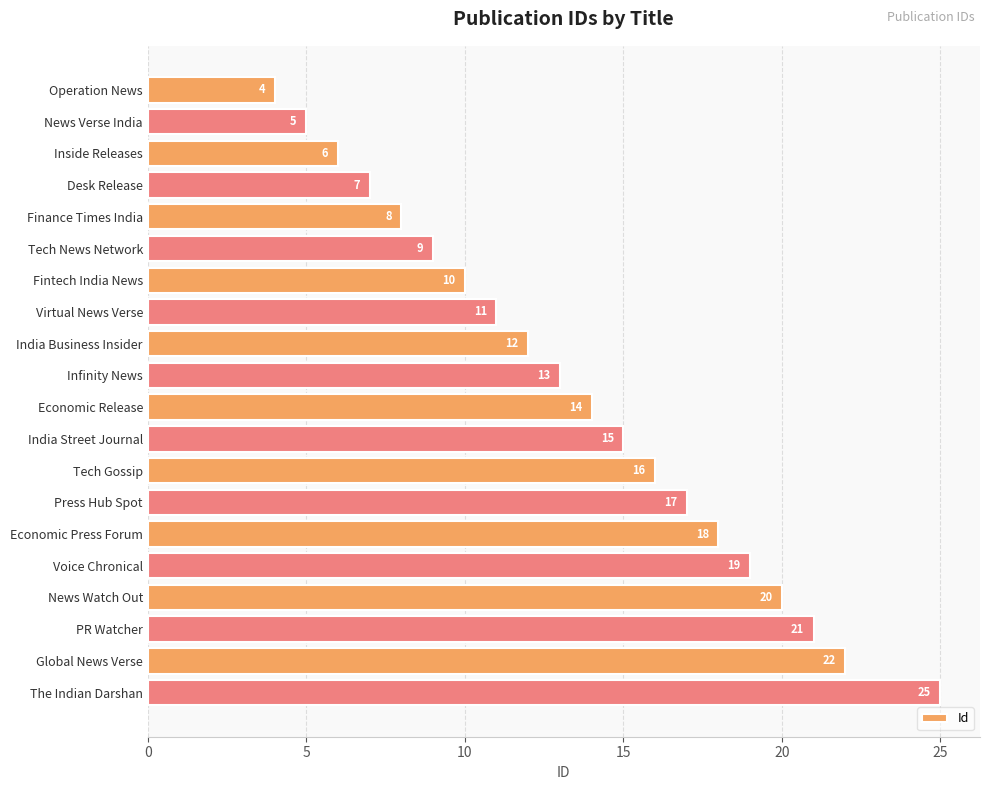

Reading bottom to top, list all the values displayed in this chart.

The Indian Darshan=25	Global News Verse=22	PR Watcher=21	News Watch Out=20	Voice Chronical=19	Economic Press Forum=18	Press Hub Spot=17	Tech Gossip=16	India Street Journal=15	Economic Release=14	Infinity News=13	India Business Insider=12	Virtual News Verse=11	Fintech India News=10	Tech News Network=9	Finance Times India=8	Desk Release=7	Inside Releases=6	News Verse India=5	Operation News=4